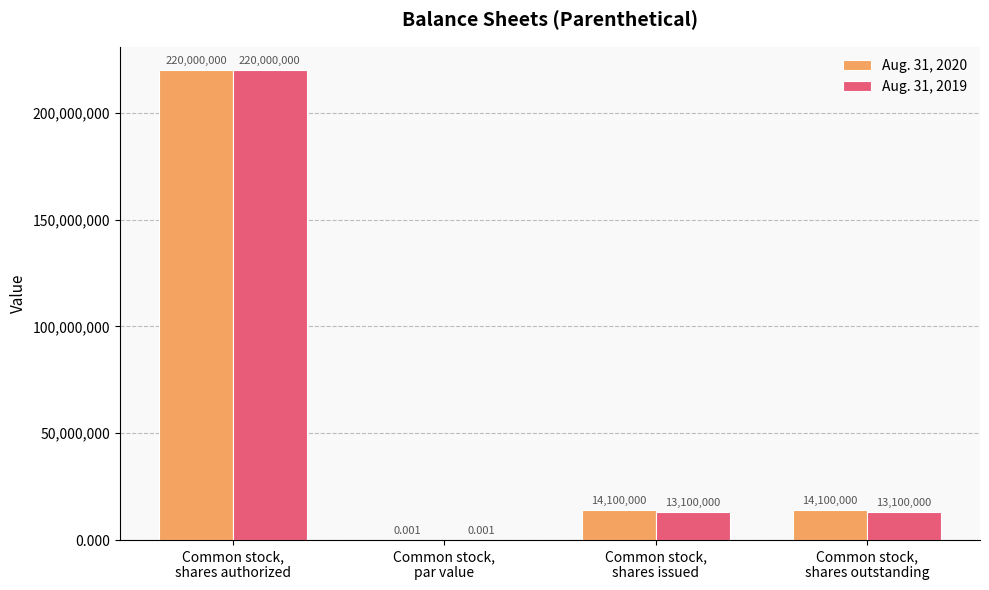

How many categories are shown in the chart?

4